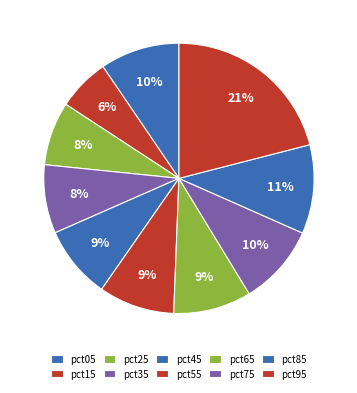

To the nearest percent, what portion does pct55 represent?

9%